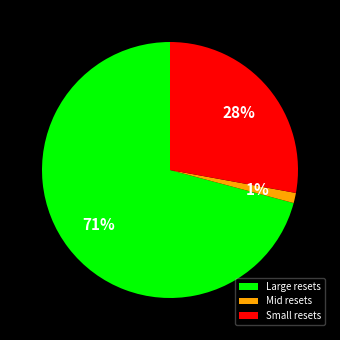

To the nearest percent, what percentage of the pie is Small resets?

28%